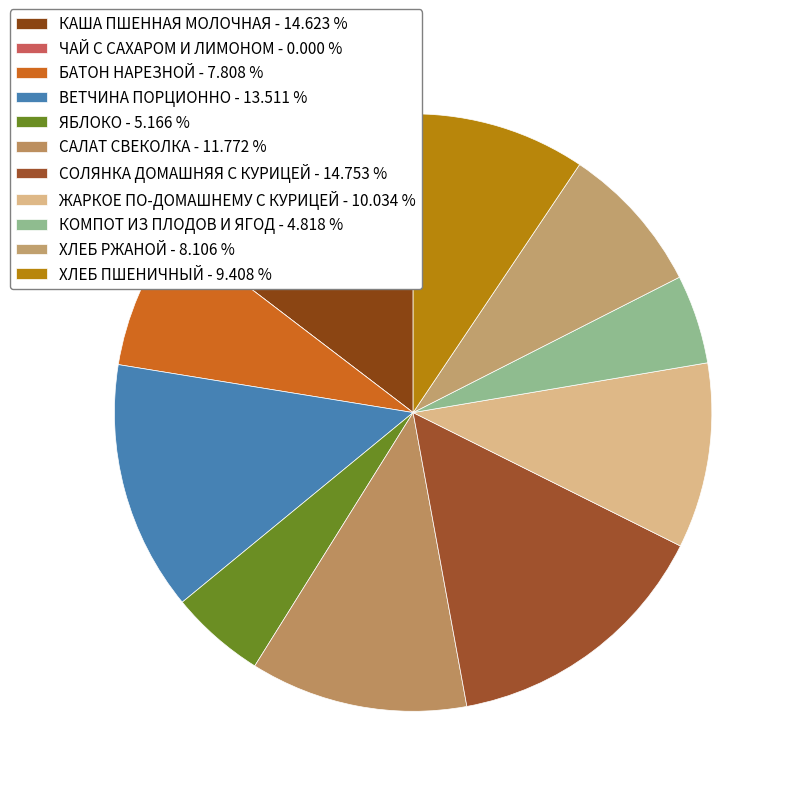

Count the number of slices in the pie.

11